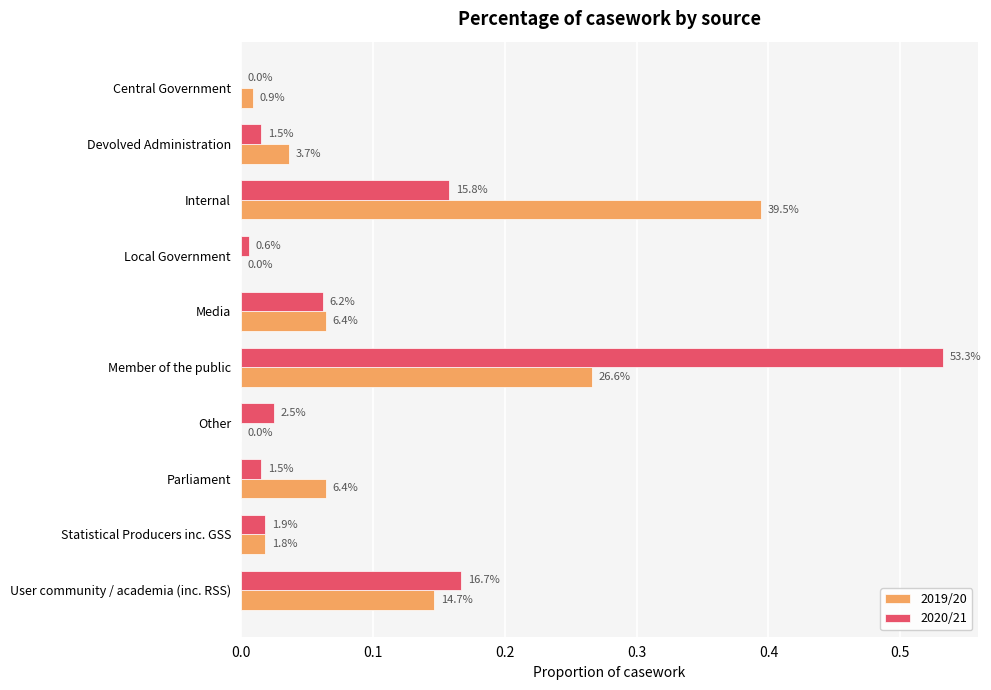

What are all the series names shown in the legend?

2019/20, 2020/21